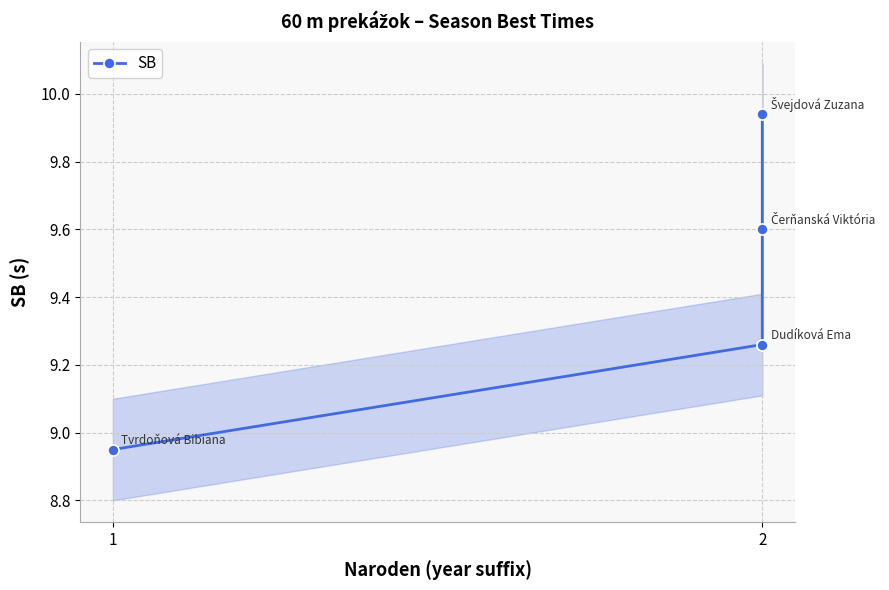

List the labels in order of value, largest first.

2, 2, 2, 1